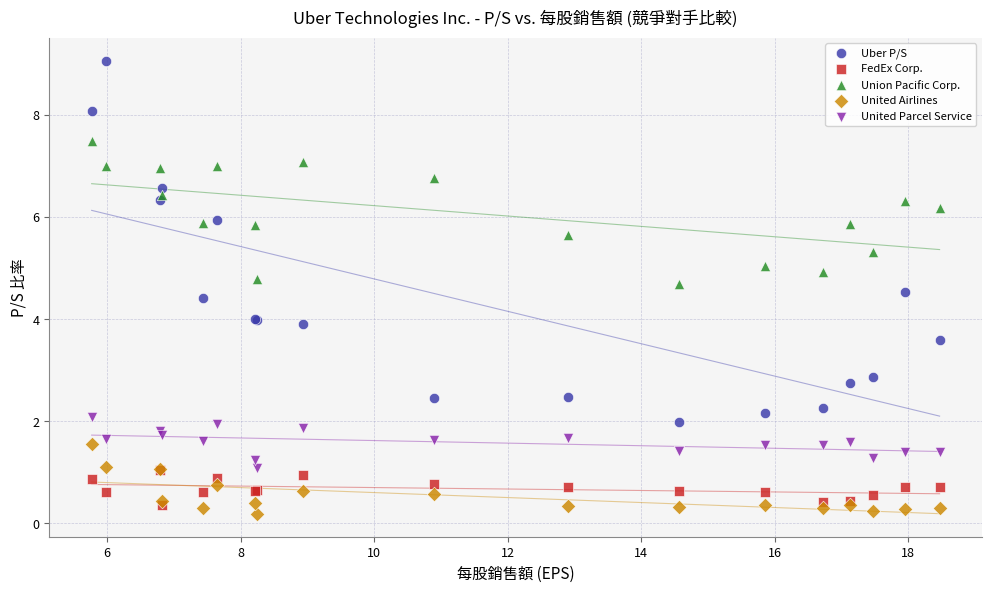

Which series contains the lowest Y value?

United Airlines